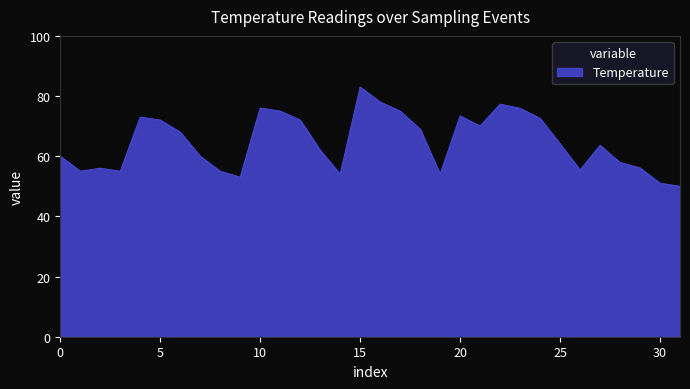

What is the smallest value displayed?

50.0